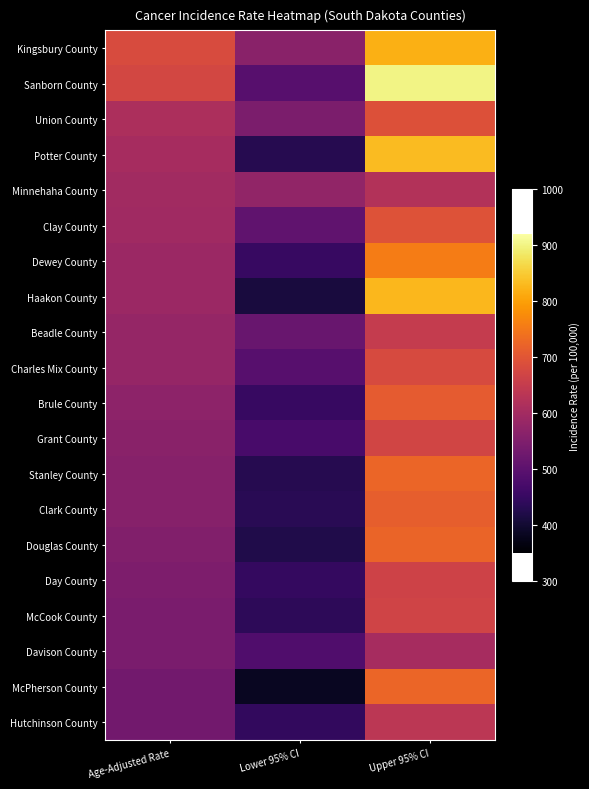

At Age-Adjusted Rate, list the series in order from largest to smallest.

Kingsbury County, Sanborn County, Union County, Potter County, Minnehaha County, Clay County, Dewey County, Haakon County, Beadle County, Charles Mix County, Brule County, Grant County, Stanley County, Clark County, Douglas County, Day County, McCook County, Davison County, McPherson County, Hutchinson County